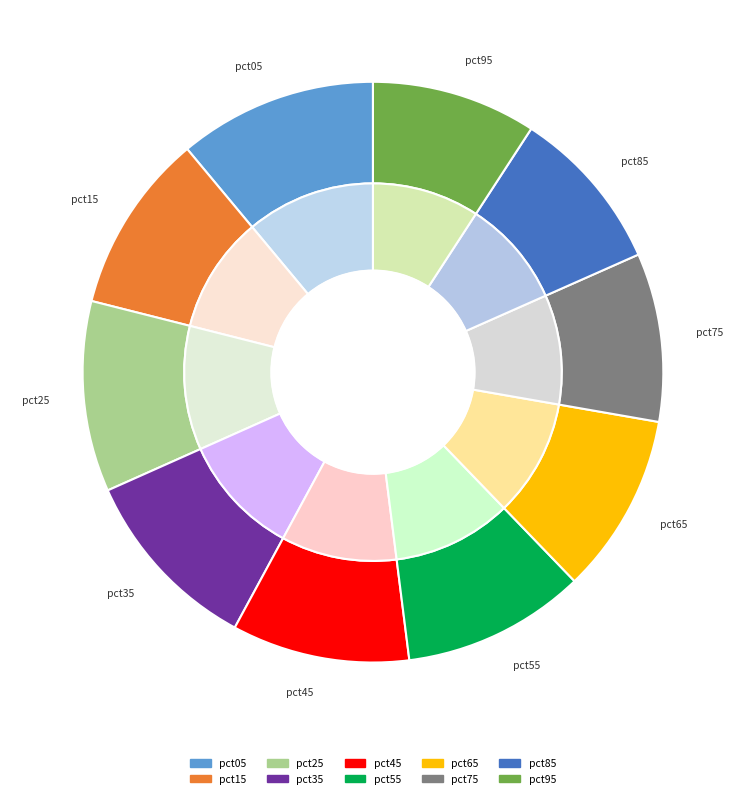

Which slice is the smallest?

pct95